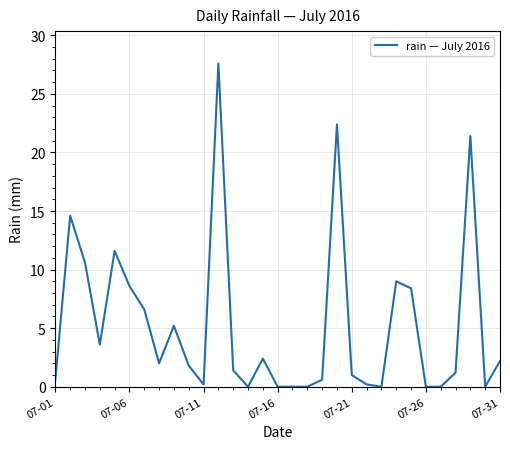

What is the greatest value displayed?

27.6